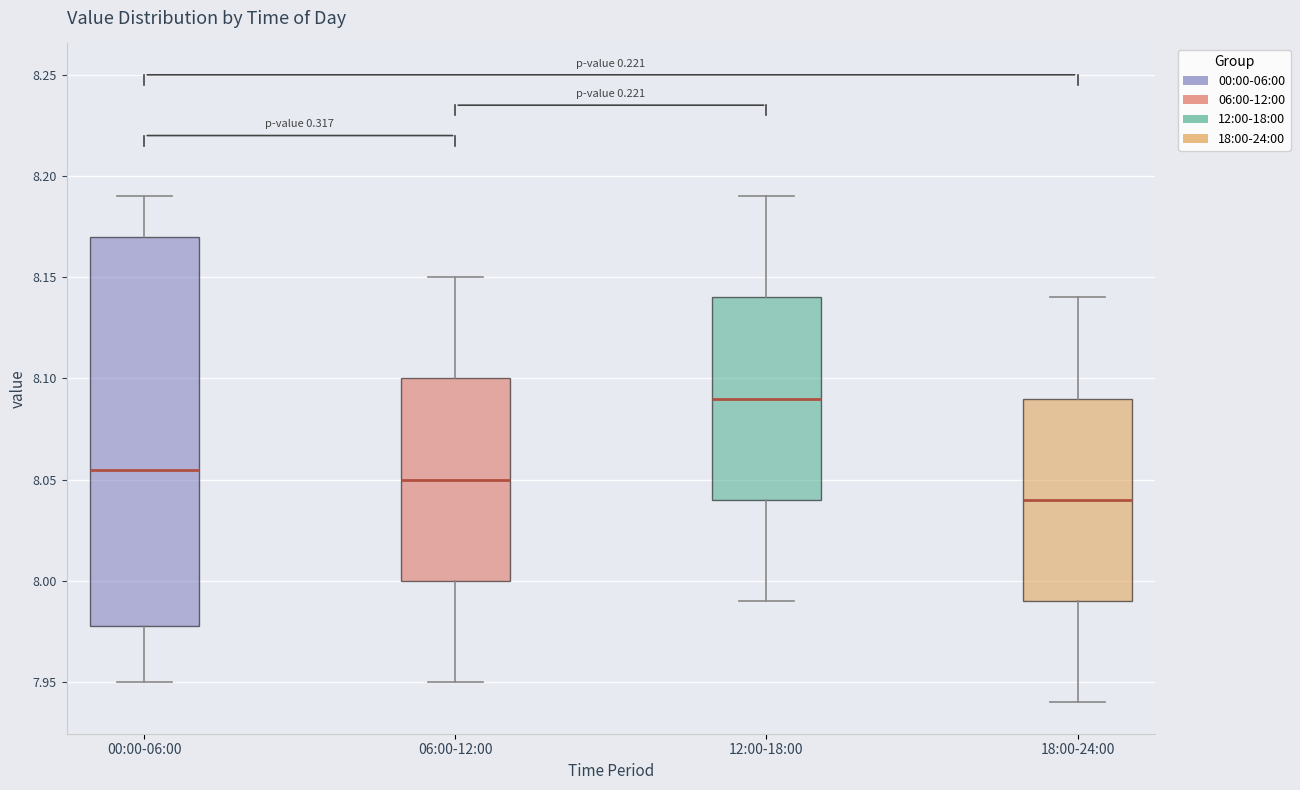

Which box's median line is the highest?

12:00-18:00